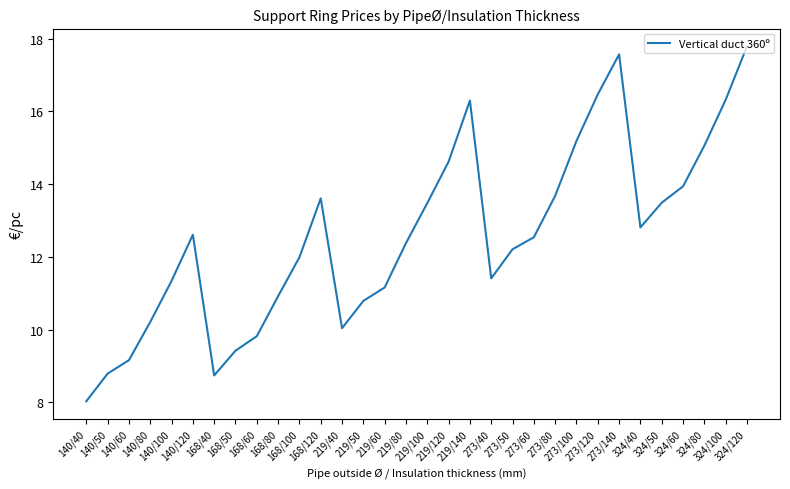

How many interior local valleys (lower than both neighbors) does the data have?

4